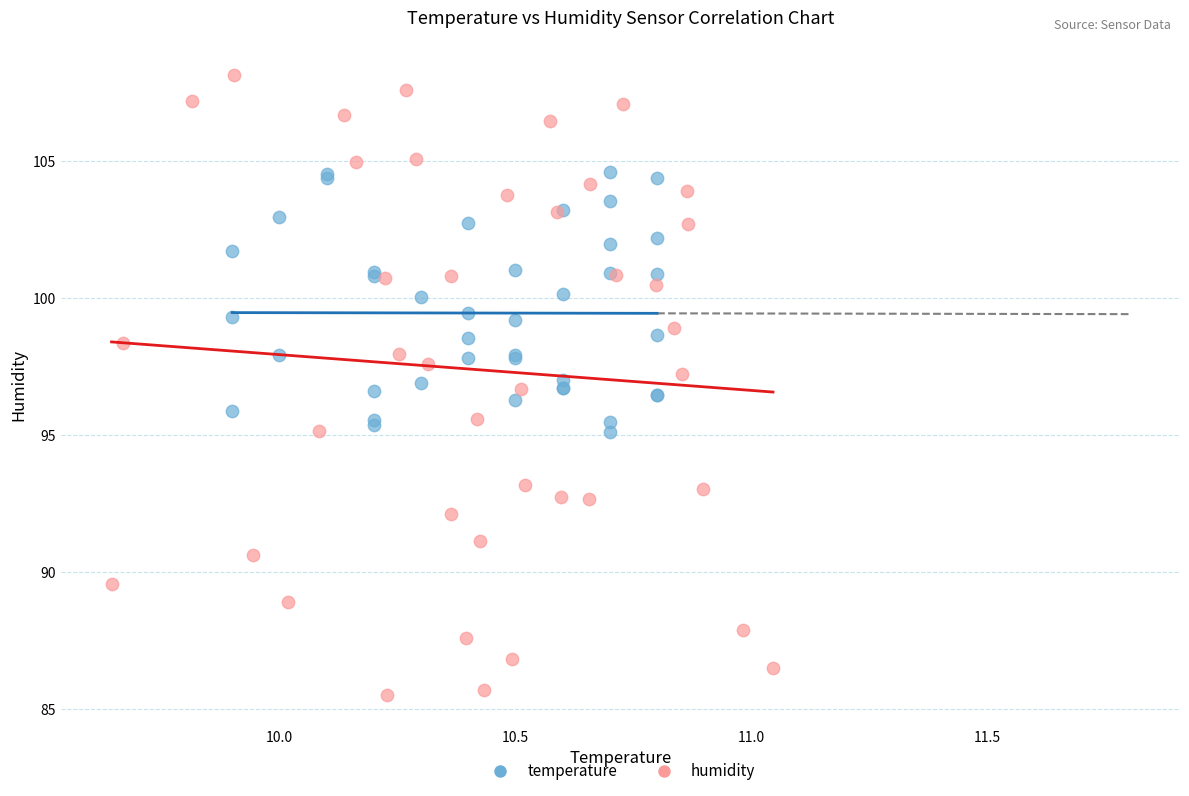

Which series contains the highest Y value?

humidity